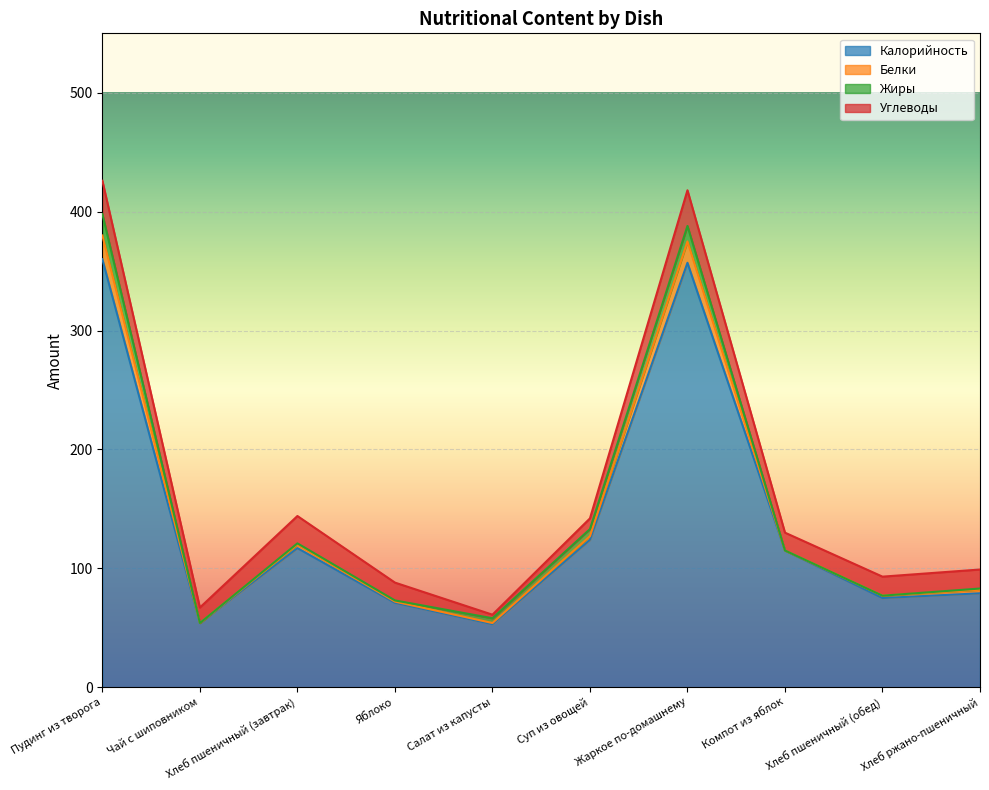

Where does the Белки series first go above 115?

Пудинг из творога